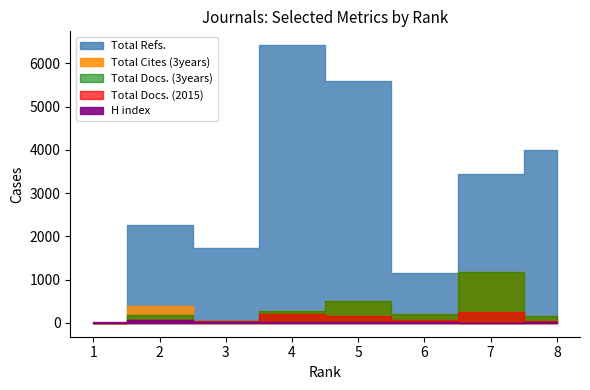

Between which two adjacent categories do Total Cites (3years) and Total Docs. (2015) first intersect?

2 and 3